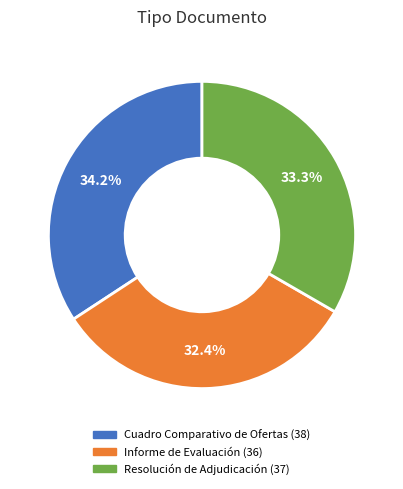

The Informe de Evaluación slice represents 20% of the pie. True or false?

False